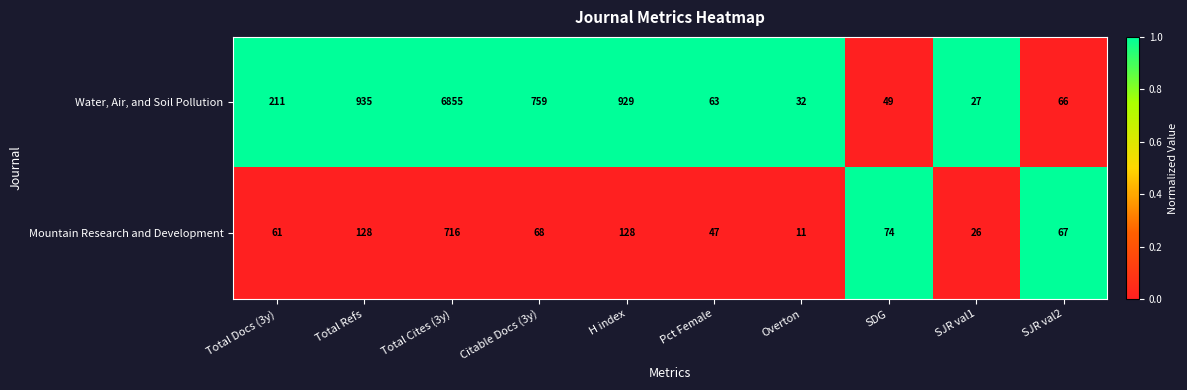

Reading left to right, what are all the values shown in this chart?

Water, Air, and Soil Pollution: Total Docs (3y)=211	Total Refs=935	Total Cites (3y)=6855	Citable Docs (3y)=759	H index=929	Pct Female=63	Overton=32	SDG=49	SJR val1=27	SJR val2=66
Mountain Research and Development: Total Docs (3y)=61	Total Refs=128	Total Cites (3y)=716	Citable Docs (3y)=68	H index=128	Pct Female=47	Overton=11	SDG=74	SJR val1=26	SJR val2=67